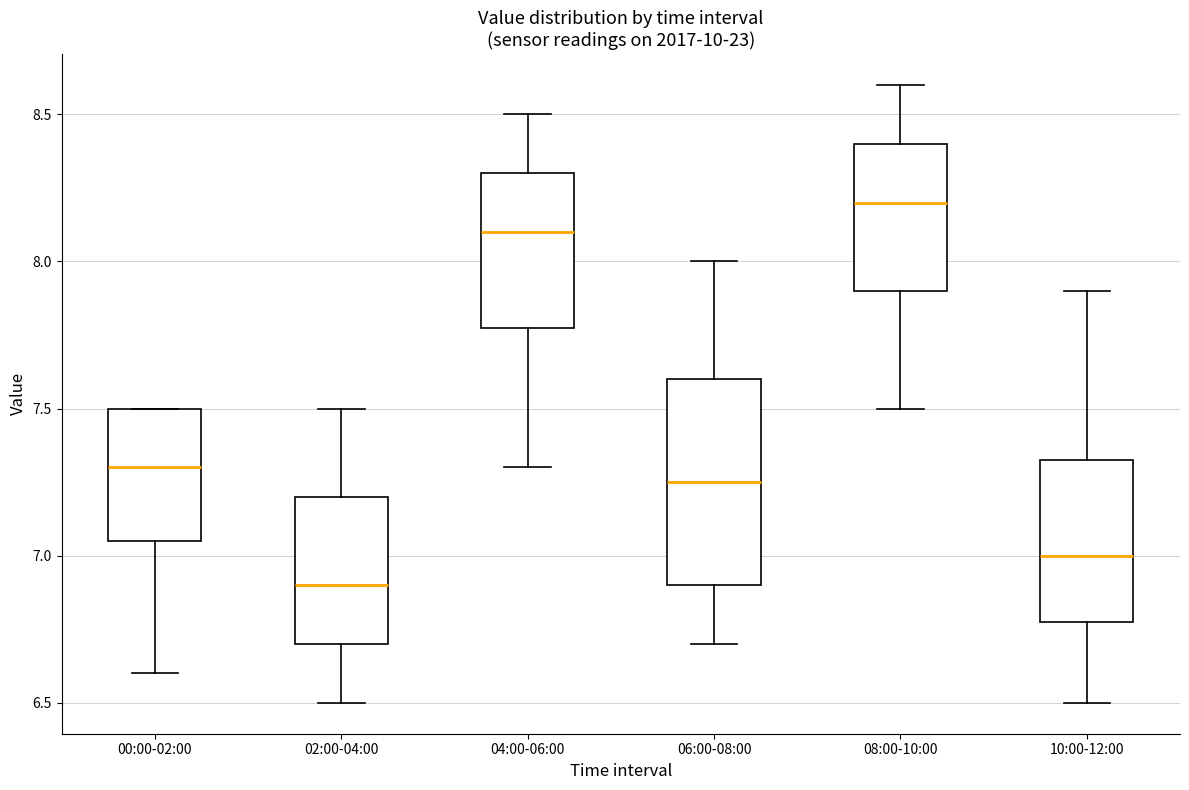

Which box has the highest median line?

08:00-10:00